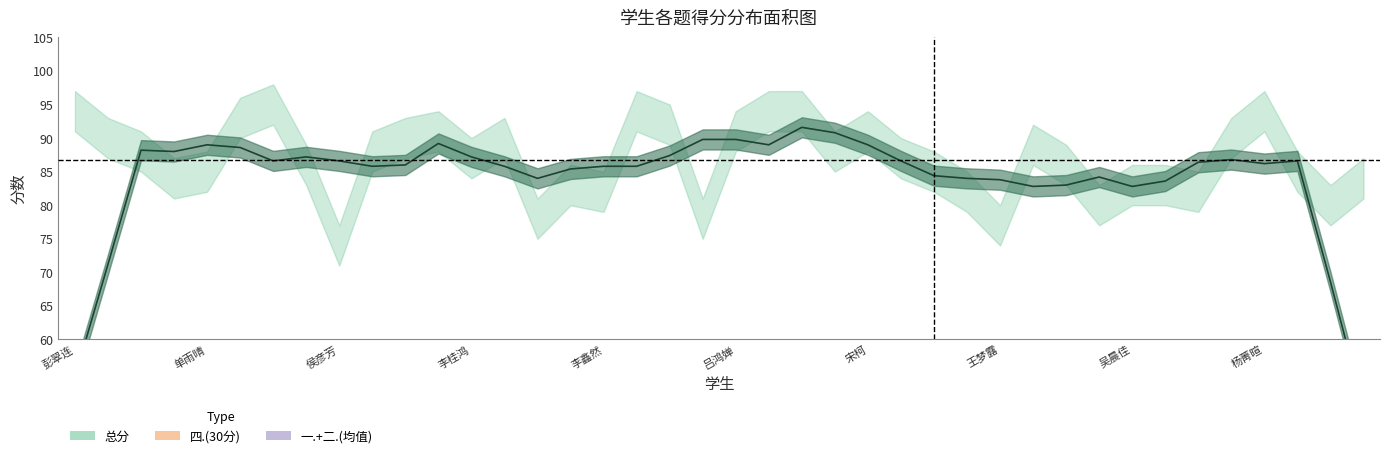

Does the chart display data point markers on the line(s)?

No